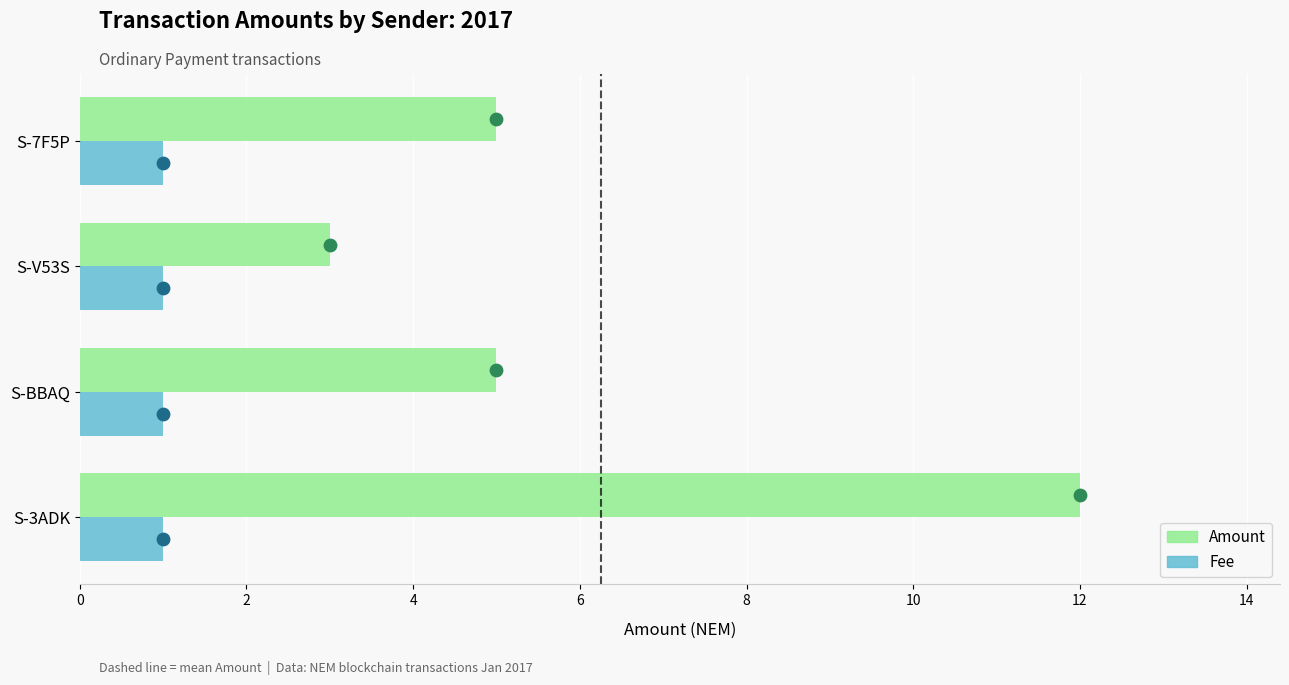

At how many categories does at least one series exceed 6?

1